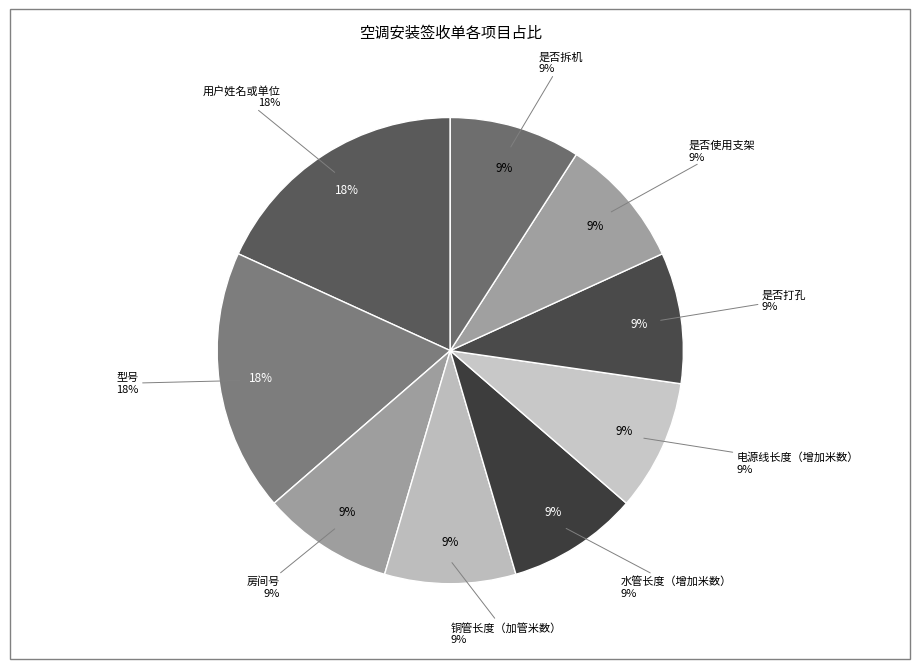

True or false: 房间号 accounts for 19% of the total.

False